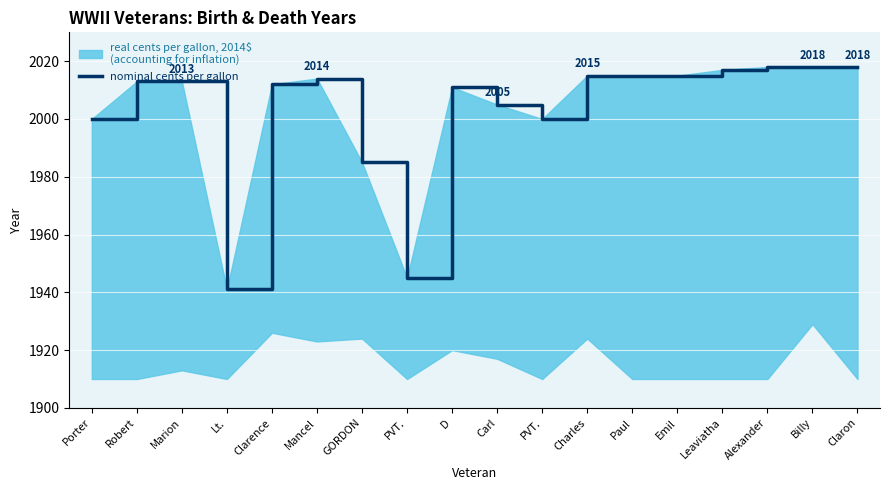

What value does the data have at D, to the nearest 10?

2010